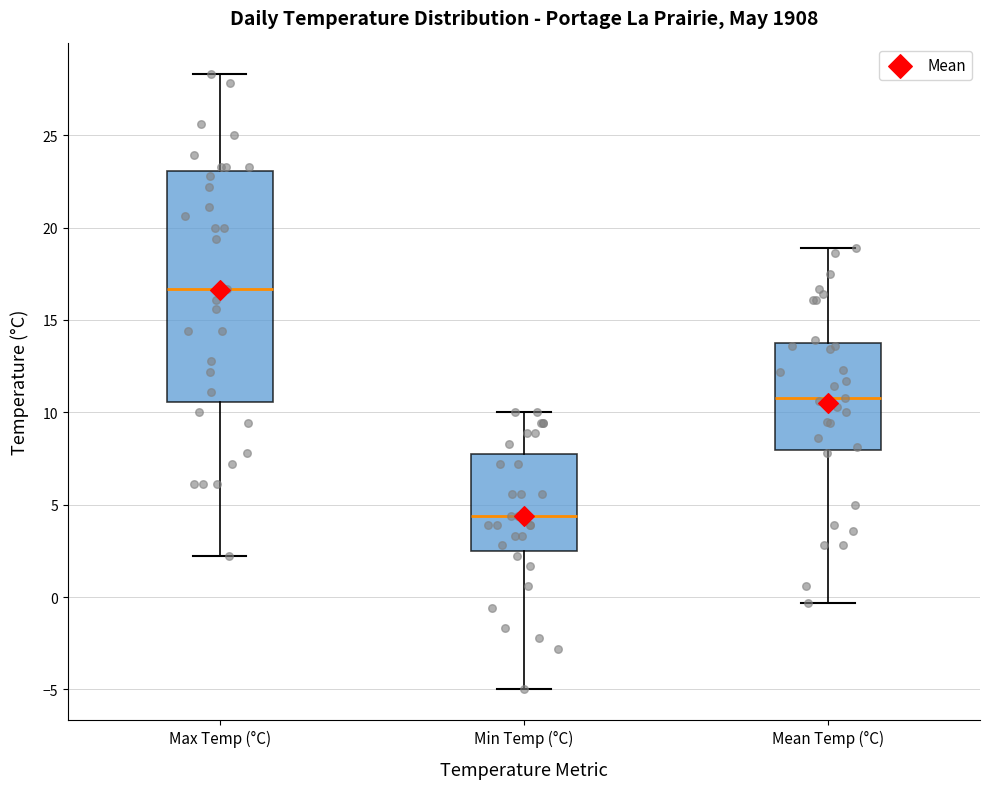

Which box is the tallest, from its lower edge to its upper edge?

Max Temp (°C)